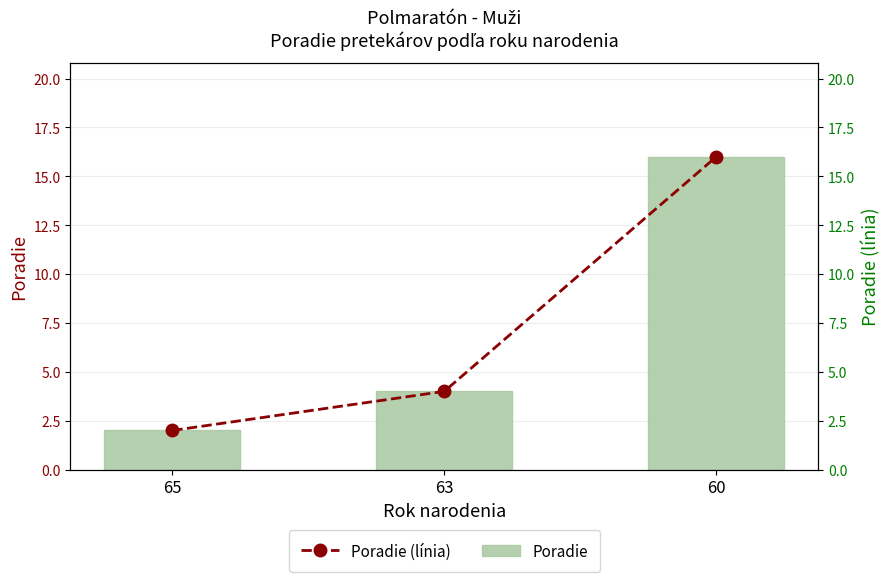

What is the difference between the Poradie values at 65 and 63?

2